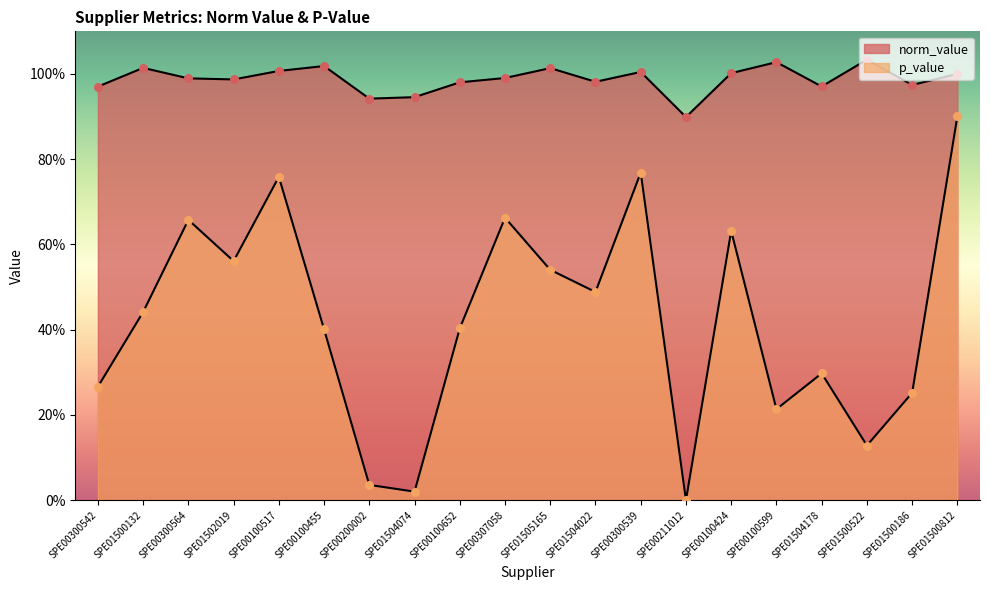

Which series has the largest Y range (max minus min)?

p_value